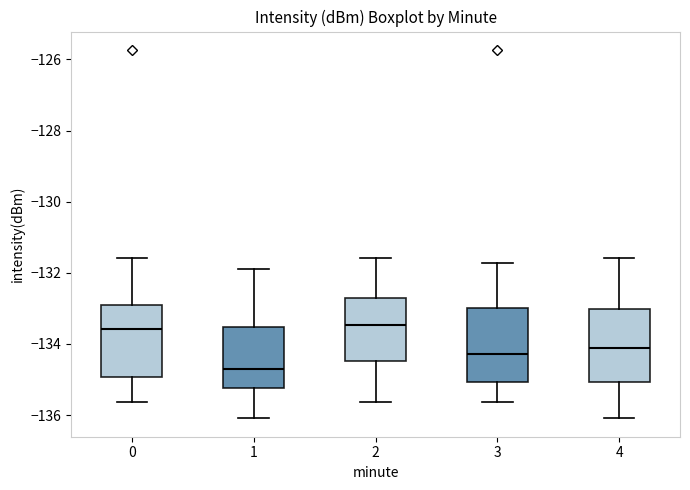

Reading left to right, read every box against the y-axis: the position of its median line, the range the box covers, and the ends of its whiskers. The values are not printed on the chart, so give them approximately, as read against the axis.

0: median -133.6, box -135.0 to -133.0, whiskers -135.6 to -131.6
1: median -134.8, box -135.2 to -133.6, whiskers -136.0 to -131.8
2: median -133.4, box -134.4 to -132.8, whiskers -135.6 to -131.6
3: median -134.2, box -135.0 to -133.0, whiskers -135.6 to -131.8
4: median -134.2, box -135.0 to -133.0, whiskers -136.0 to -131.6